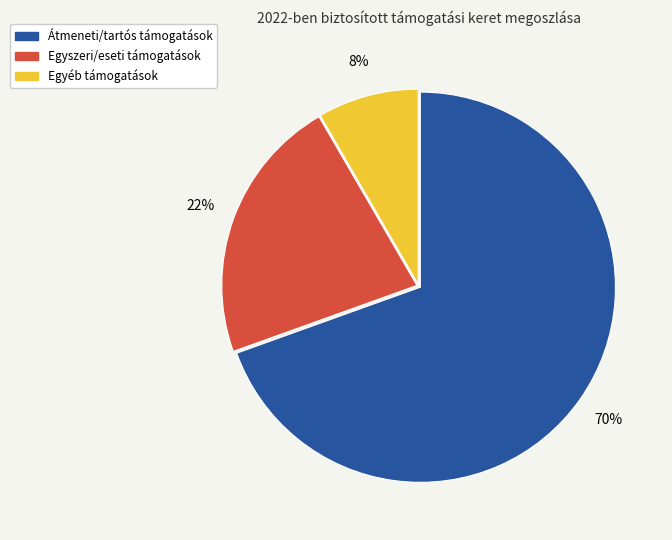

To the nearest percent, what is the average slice percentage?

33%